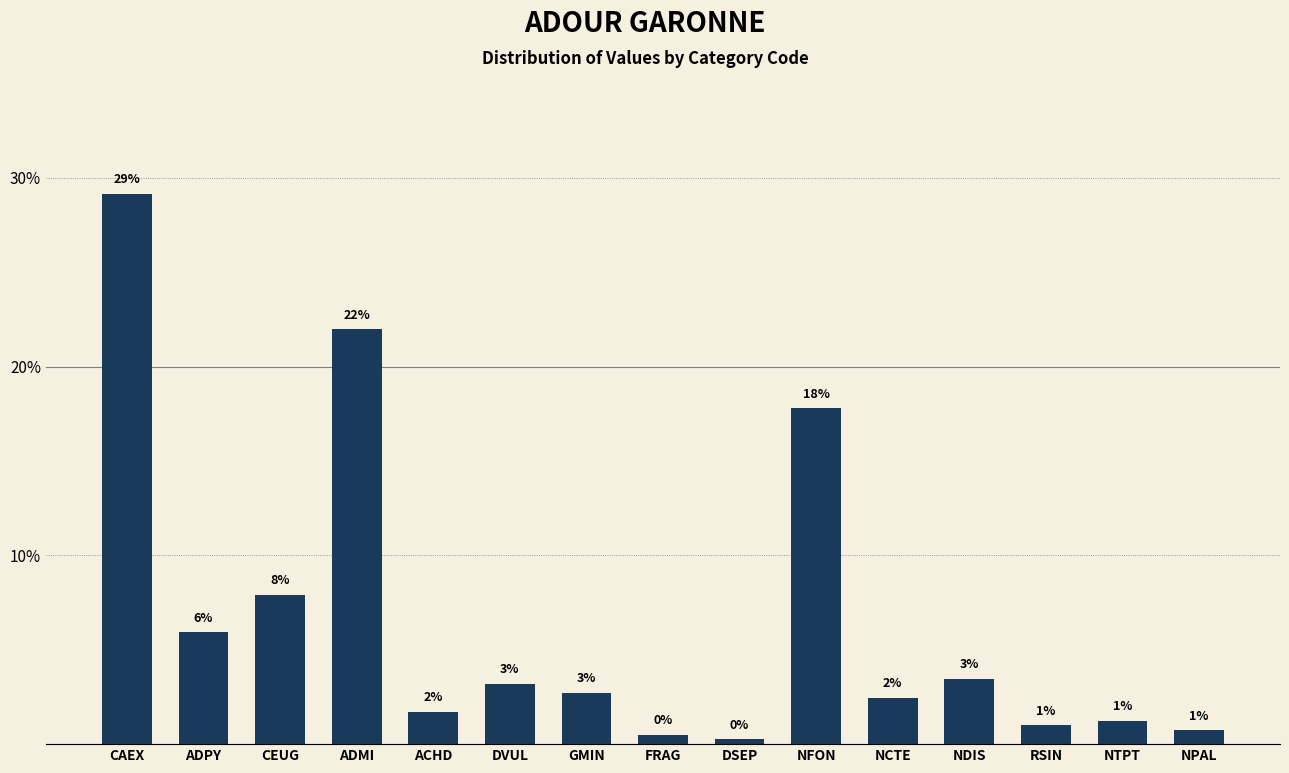

What is the average value?

6.7